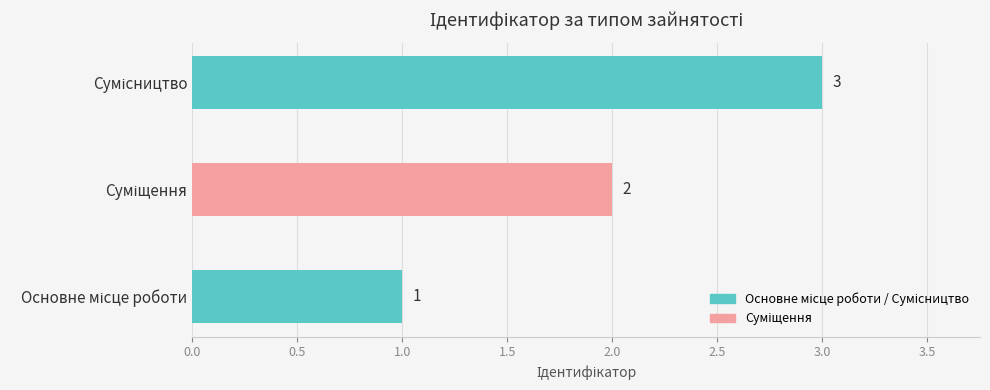

How many values are between 1 and 3?

3